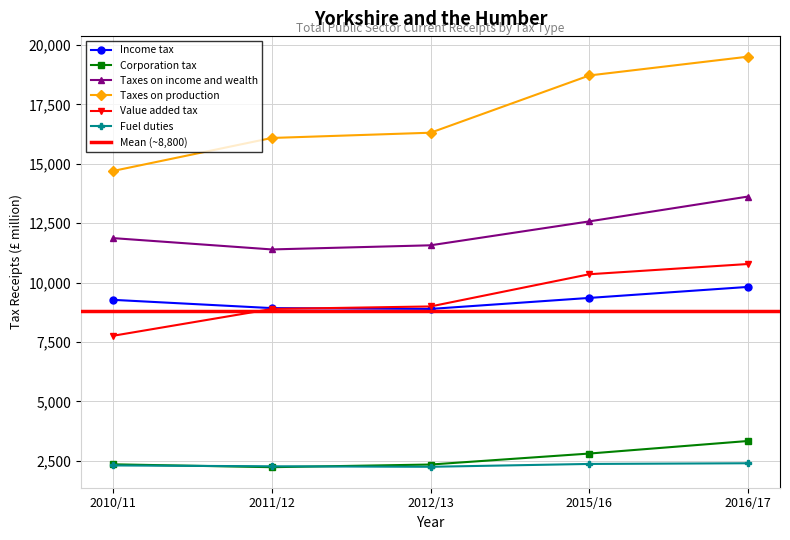

What is the highest value of the Taxes on income and wealth series?

13623